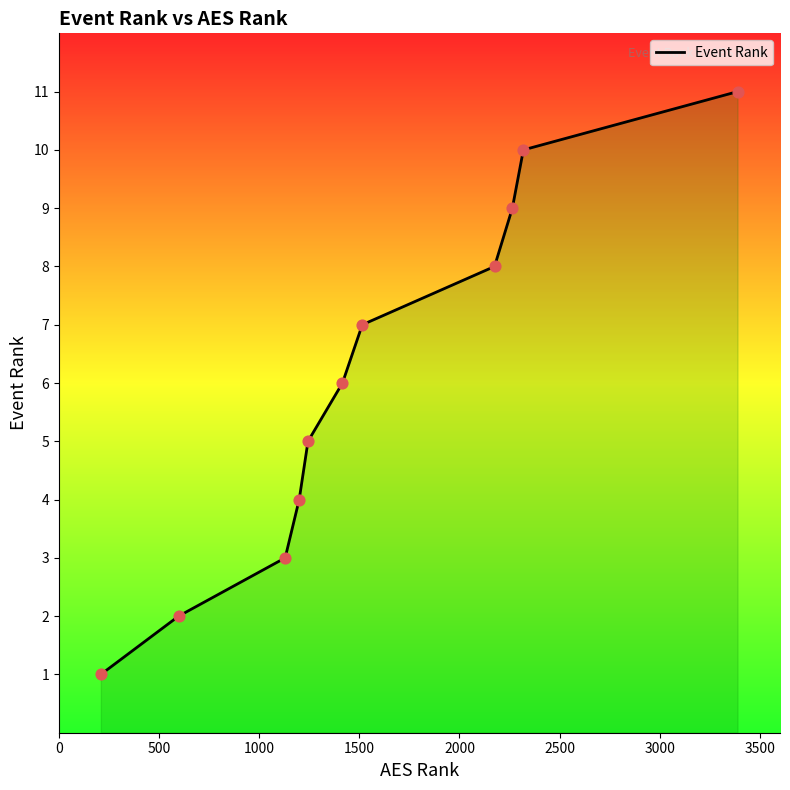

What is the greatest value displayed?

11